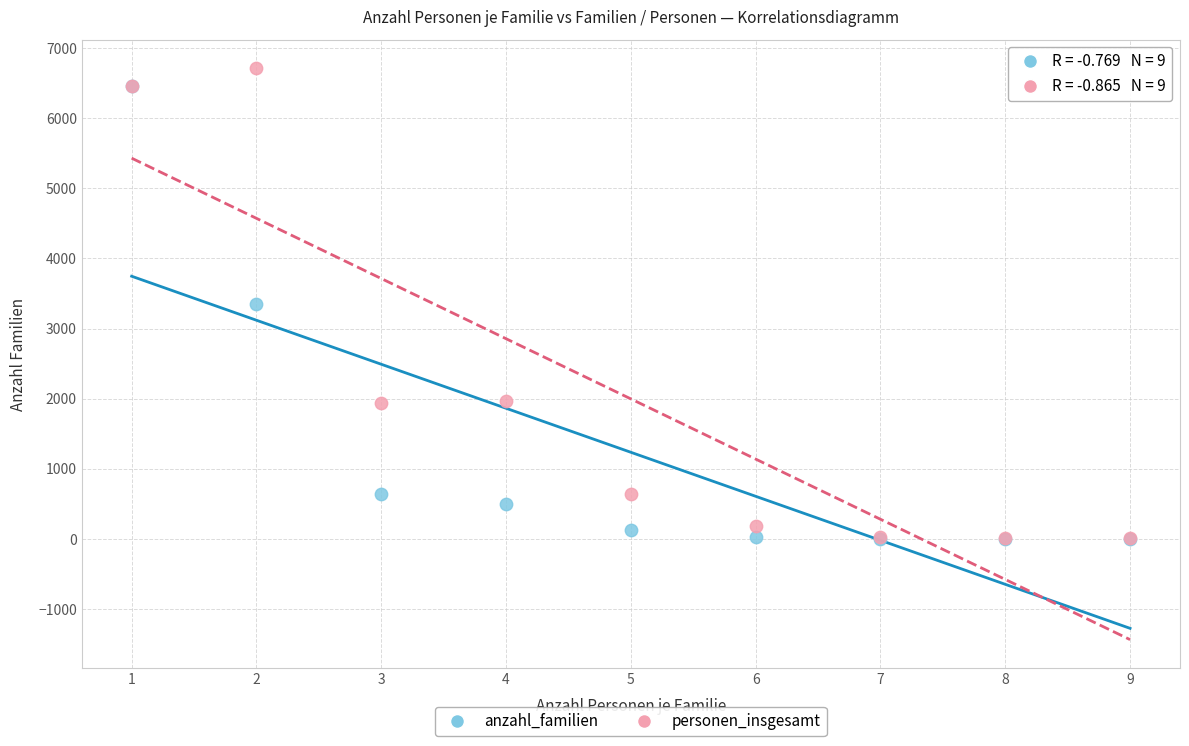

Which series has the widest spread of Y values?

personen_insgesamt